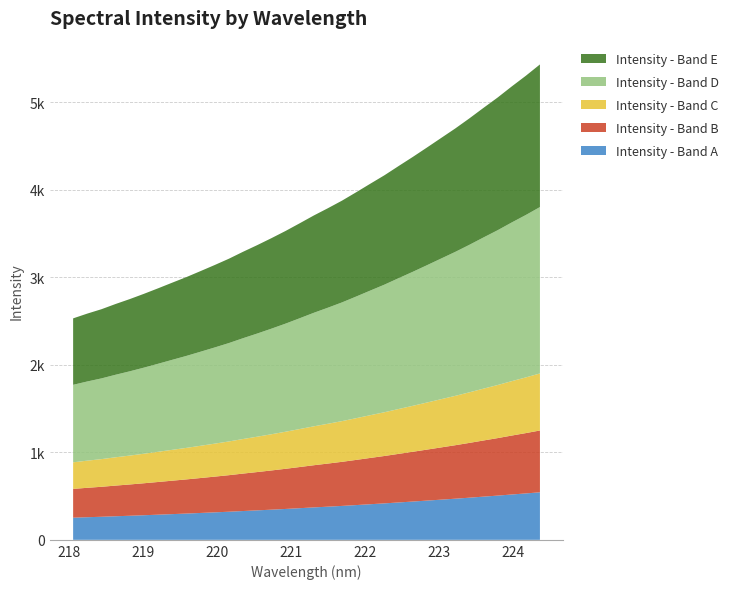

Reading left to right, what are all the values shown in this chart?

x: 0=218.1	1=218.3	2=218.4	3=218.6	4=218.8	5=219.0	6=219.2	7=219.4	8=219.6	9=219.8	10=220.0	11=220.2	12=220.4	13=220.5	14=220.7	15=220.9	16=221.1	17=221.3	18=221.5	19=221.7	20=221.9	21=222.1	22=222.3	23=222.5	24=222.6	25=222.8	26=223.0	27=223.2	28=223.4	29=223.6	30=223.8	31=224.0	32=224.2	33=224.4
y: 0=2530.2	1=2584.7	2=2634.8	3=2694.5	4=2750.5	5=2810.6	6=2873.6	7=2938.1	8=3002.0	9=3070.4	10=3139.8	11=3211.5	12=3290.9	13=3366.7	14=3446.0	15=3528.2	16=3616.0	17=3705.3	18=3788.8	19=3875.5	20=3971.1	21=4068.8	22=4165.4	23=4270.6	24=4374.3	25=4481.5	26=4590.3	27=4698.9	28=4814.3	29=4934.6	30=5052.6	31=5179.3	32=5301.6	33=5431.3